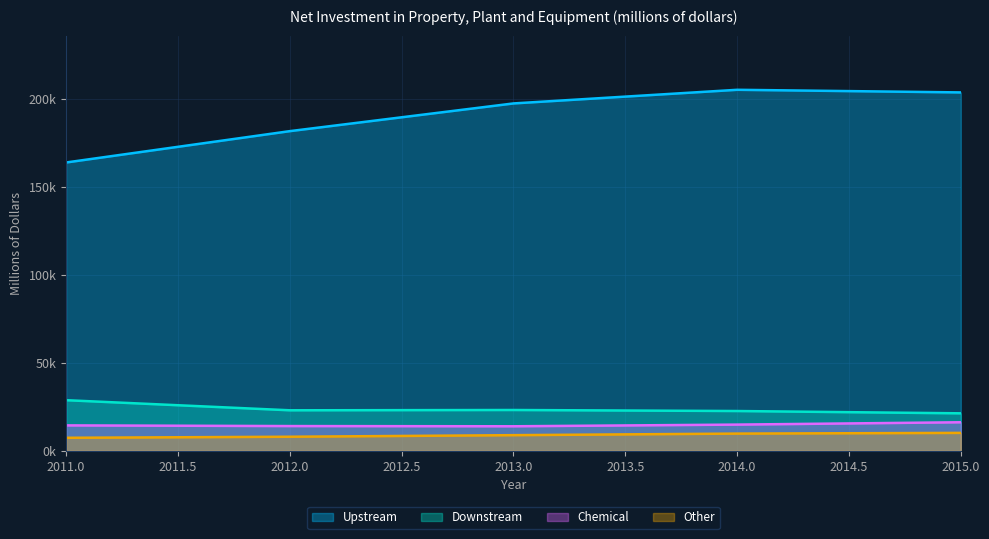

Where is Upstream nearest to the value 184641?

2012